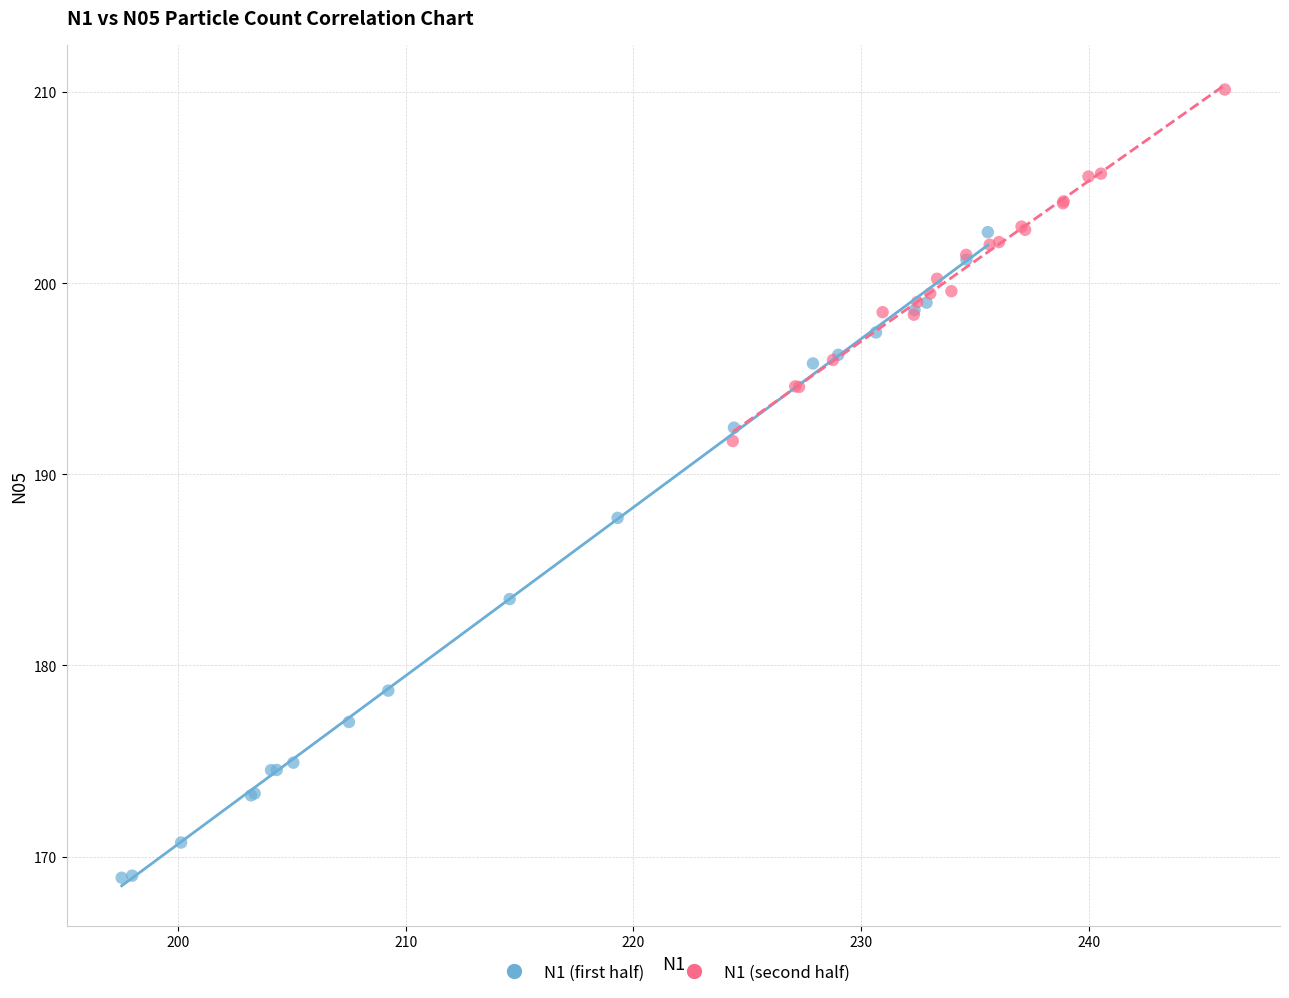

Which series contains the highest Y value?

N1 (second half)